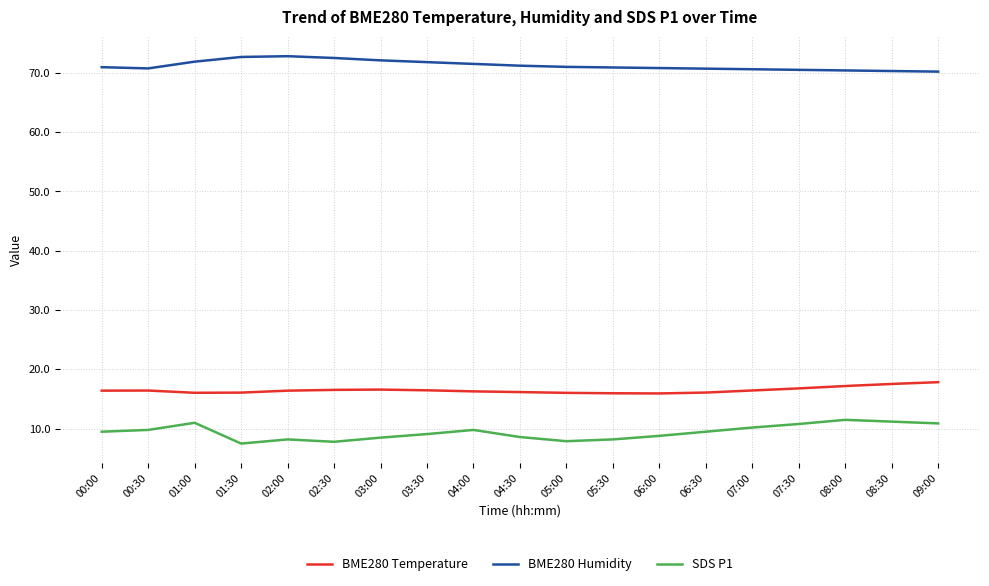

Is the value of BME280 Temperature at 06:30 greater than the value of BME280 Humidity at 01:00?

No